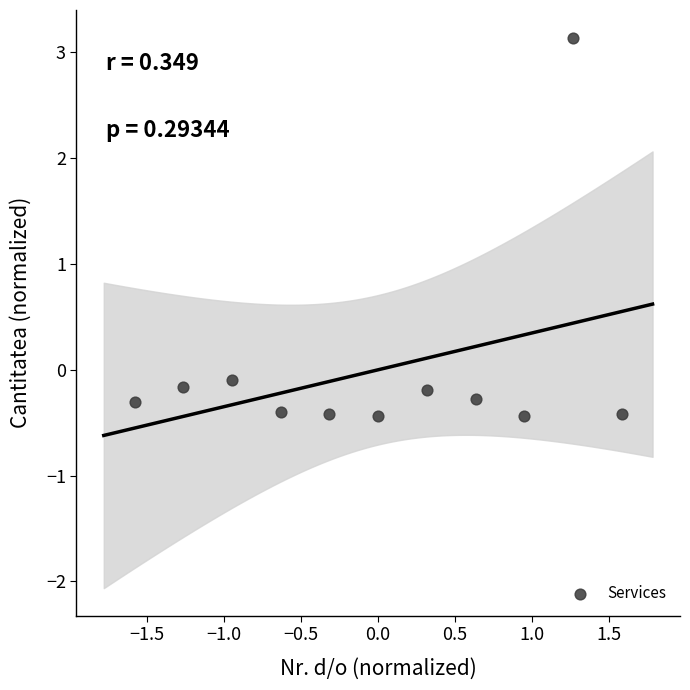

What is the range of X values (max minus min)?

3.2